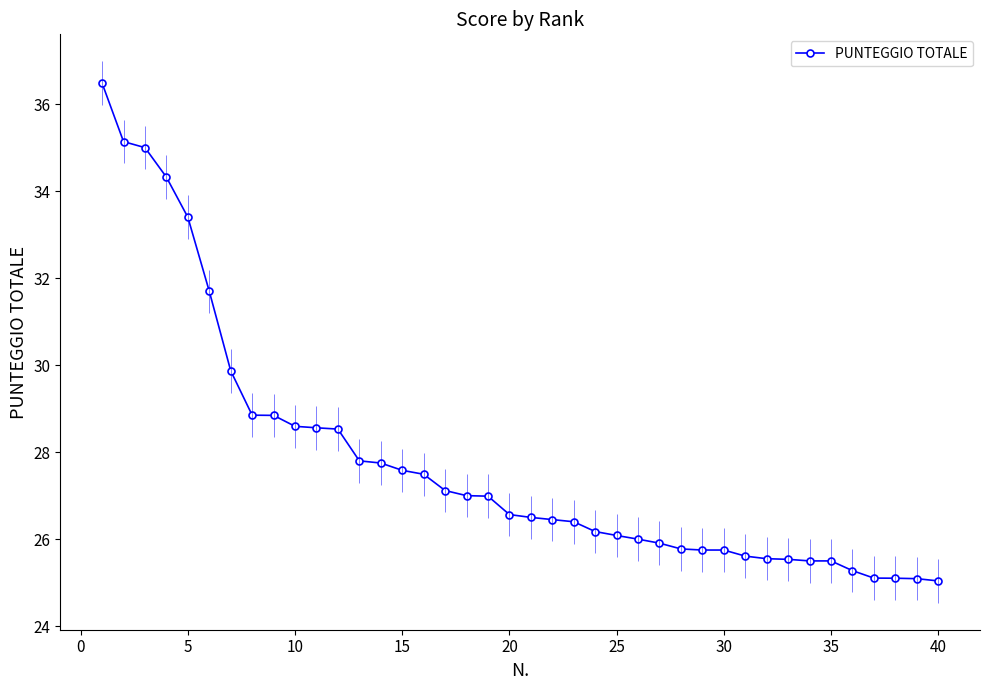

Reading left to right, extract all data points from this chart.

36.5	35.1	35.0	34.3	33.4	31.7	29.9	28.9	28.8	28.6	28.6	28.5	27.8	27.8	27.6	27.5	27.1	27.0	27.0	26.6	26.5	26.4	26.4	26.2	26.1	26.0	25.9	25.8	25.8	25.8	25.6	25.6	25.5	25.5	25.5	25.3	25.1	25.1	25.1	25.0